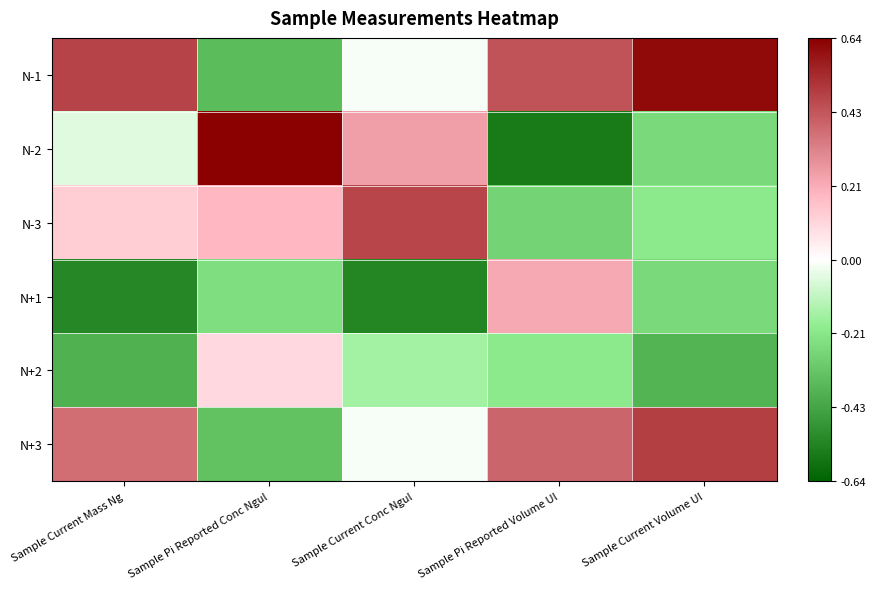

How many categories are shown in the chart?

5